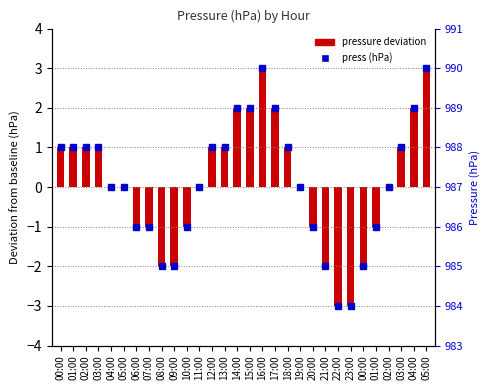

Which category has the highest value across all series?

16:00